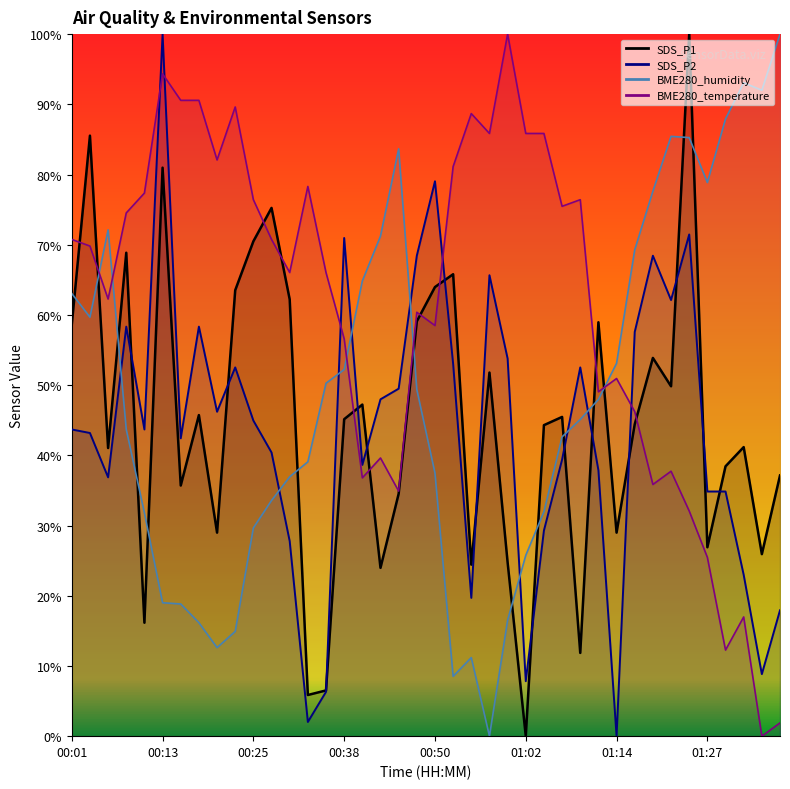

The value of SDS_P1 at 00:38 is 45.1. True or false?

True